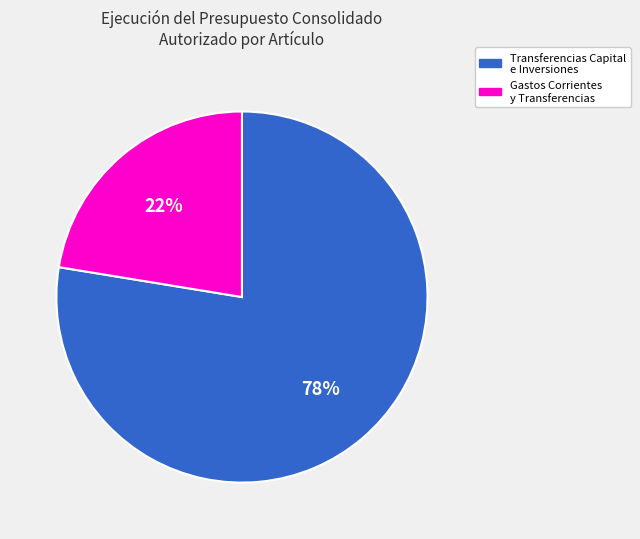

To the nearest percent, what is the average slice percentage?

50%